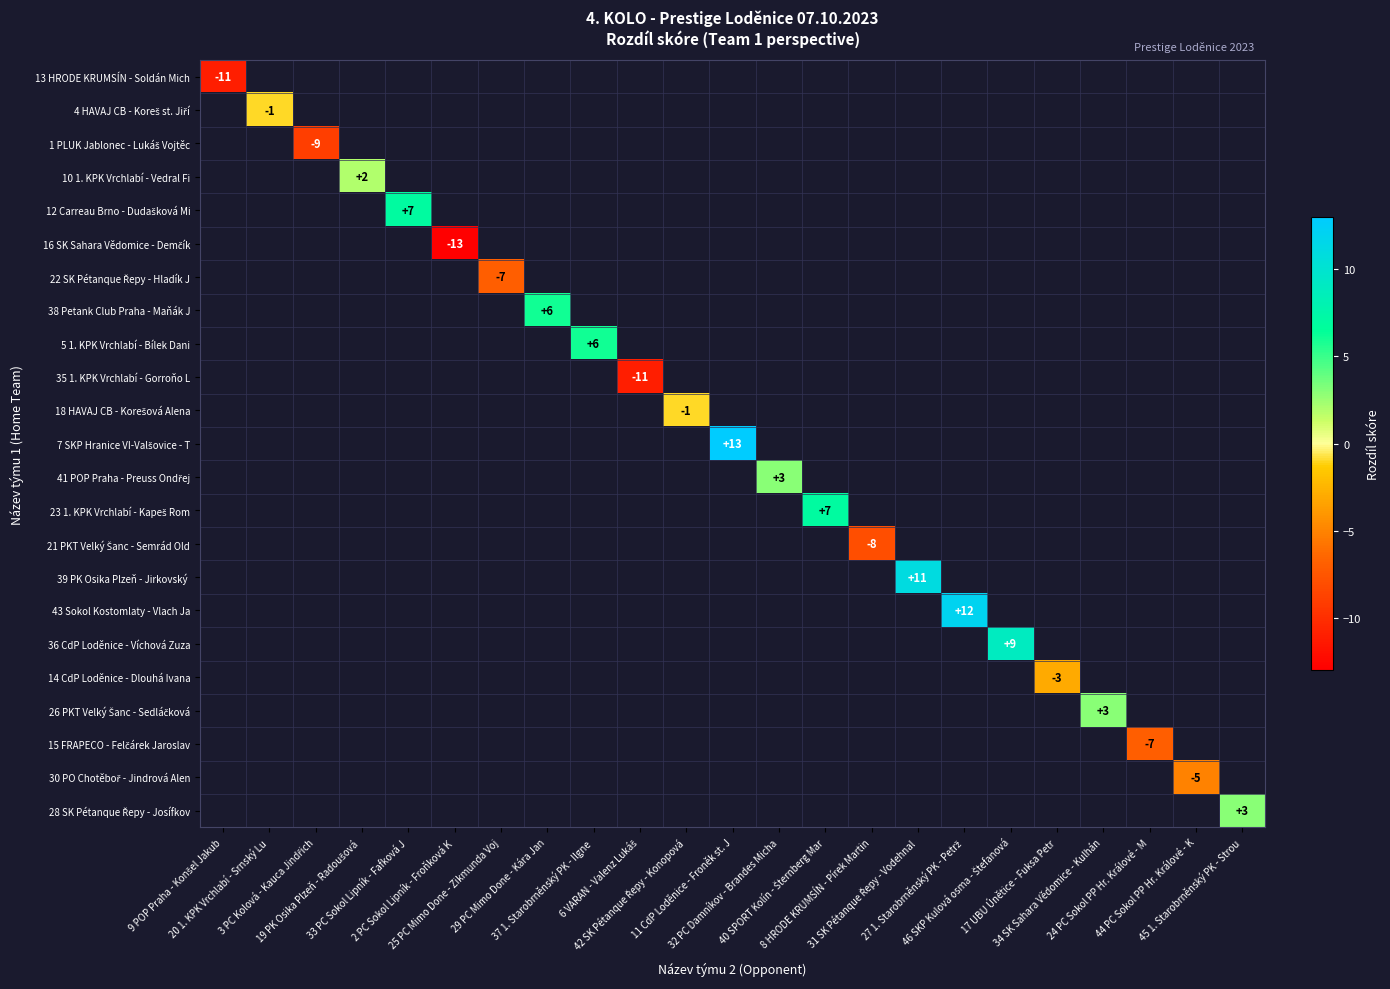

Rank the series at 19 PK Osika Plzeň - Radoušová from lowest to highest value.

13 HRODE KRUMSÍN - Soldán Mich, 4 HAVAJ CB - Koreš st. Jiří, 1 PLUK Jablonec - Lukáš Vojtěc, 10 1. KPK Vrchlabí - Vedral Fi, 12 Carreau Brno - Dudašková Mi, 16 SK Sahara Vědomice - Demčík, 22 SK Pétanque Řepy - Hladík J, 38 Petank Club Praha - Maňák J, 5 1. KPK Vrchlabí - Bílek Dani, 35 1. KPK Vrchlabí - Gorroňo L, 18 HAVAJ CB - Korešová Alena, 7 SKP Hranice VI-Valšovice - T, 41 POP Praha - Preuss Ondřej, 23 1. KPK Vrchlabí - Kapeš Rom, 21 PKT Velký Šanc - Semrád Old, 39 PK Osika Plzeň - Jirkovský, 43 Sokol Kostomlaty - Vlach Ja, 36 CdP Loděnice - Víchová Zuza, 14 CdP Loděnice - Dlouhá Ivana, 26 PKT Velký Šanc - Sedláčková, 15 FRAPECO - Felčárek Jaroslav, 30 PO Chotěboř - Jindrová Alen, 28 SK Pétanque Řepy - Josífkov